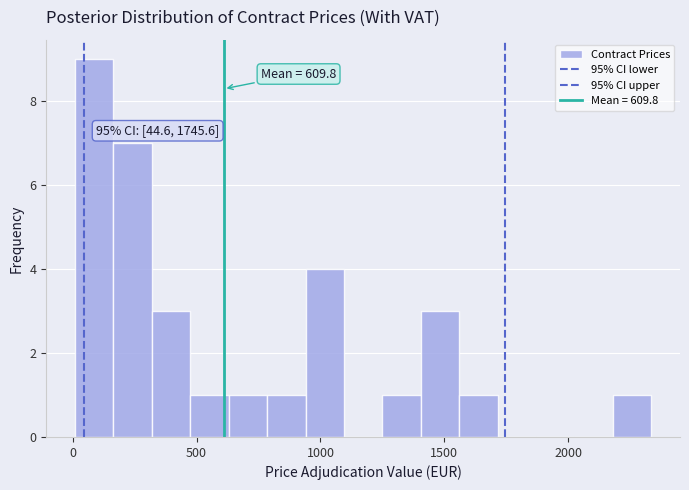

Read against the x-axis, roughly where is the centre of the tallest bar?

100